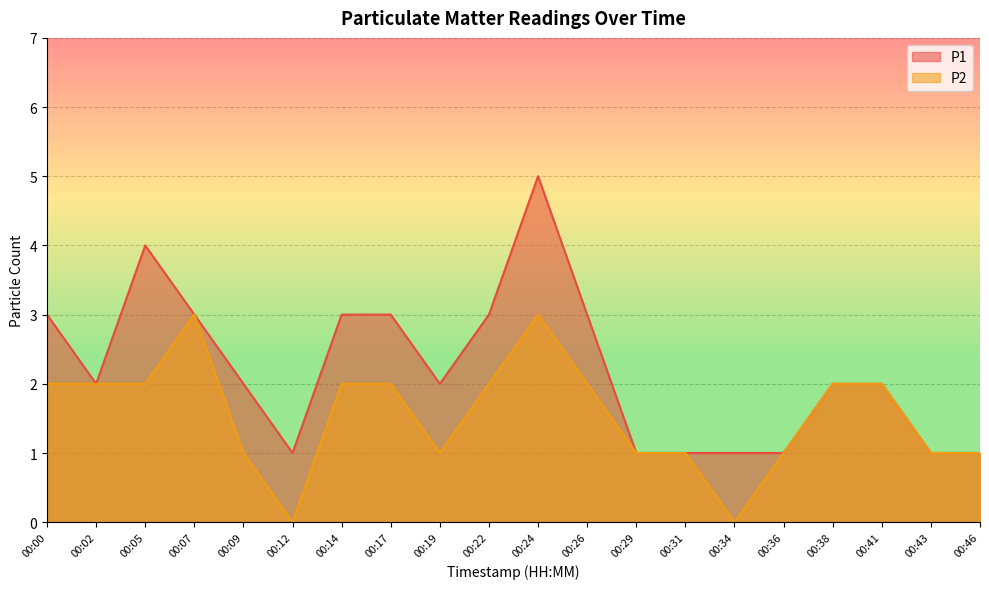

Reading left to right, what are all the values shown in this chart?

P1: 00:00=3	00:02=2	00:05=4	00:07=3	00:09=2	00:12=1	00:14=3	00:17=3	00:19=2	00:22=3	00:24=5	00:26=3	00:29=1	00:31=1	00:34=1	00:36=1	00:38=2	00:41=2	00:43=1	00:46=1
P2: 00:00=2	00:02=2	00:05=2	00:07=3	00:09=1	00:12=0	00:14=2	00:17=2	00:19=1	00:22=2	00:24=3	00:26=2	00:29=1	00:31=1	00:34=0	00:36=1	00:38=2	00:41=2	00:43=1	00:46=1